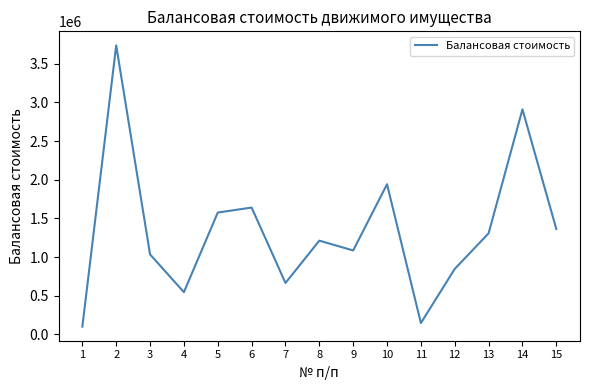

True or false: the data shows 559639.3 at 15.

False